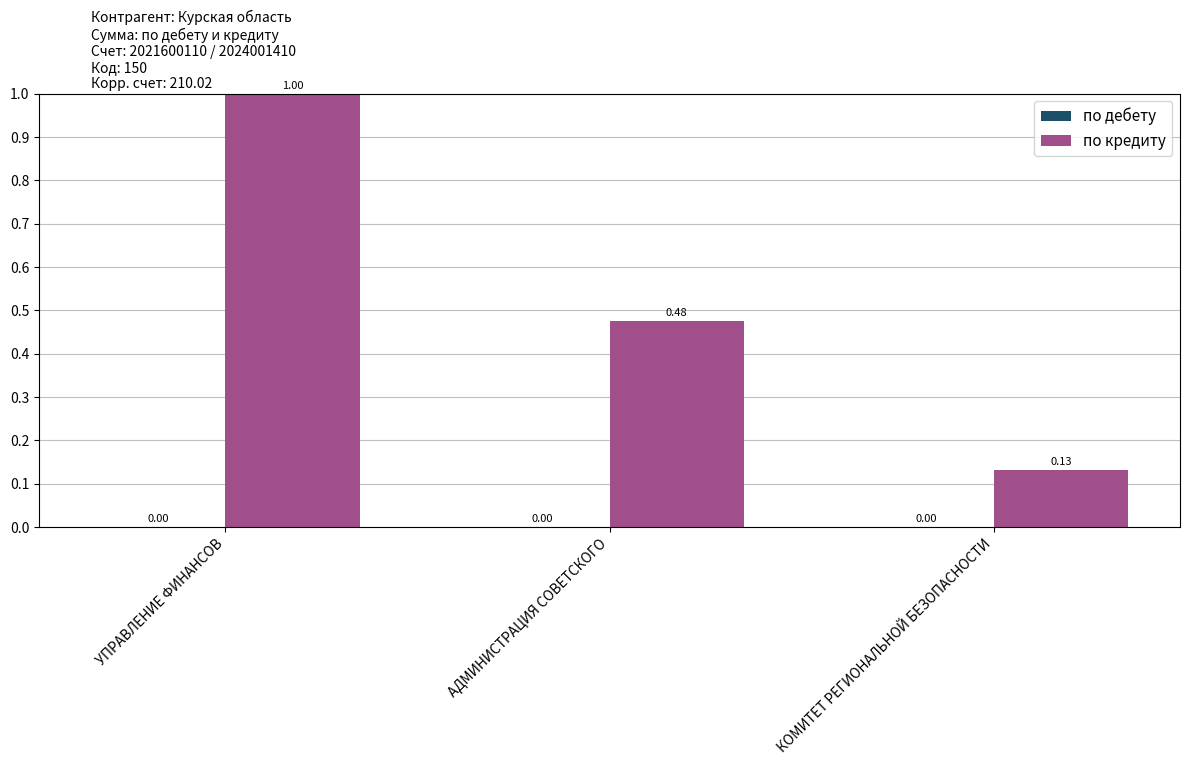

Between АДМИНИСТРАЦИЯ СОВЕТСКОГО and УПРАВЛЕНИЕ ФИНАНСОВ, which is larger?

УПРАВЛЕНИЕ ФИНАНСОВ